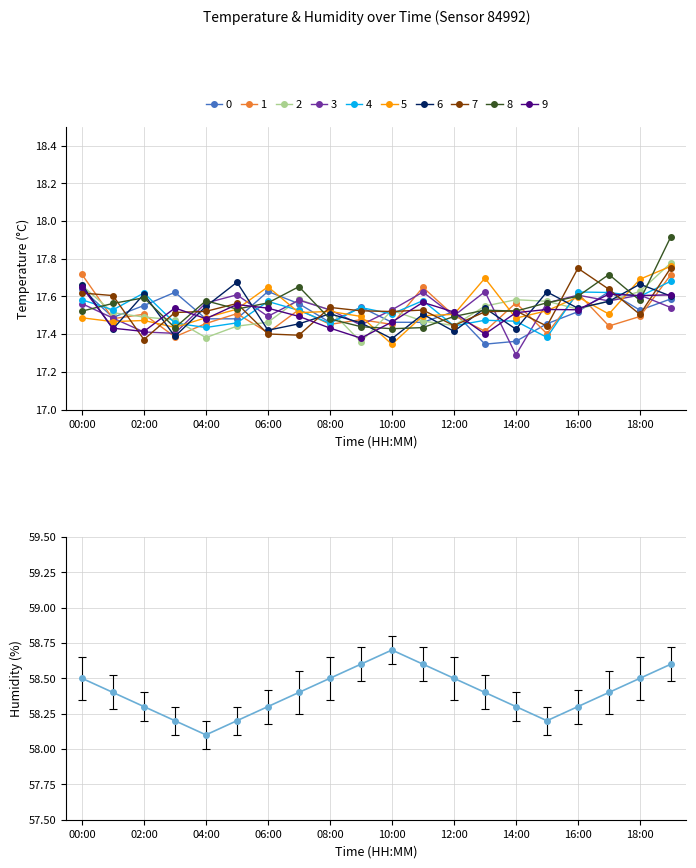

The chart shows a value of 97.4 at 00:00. True or false?

False